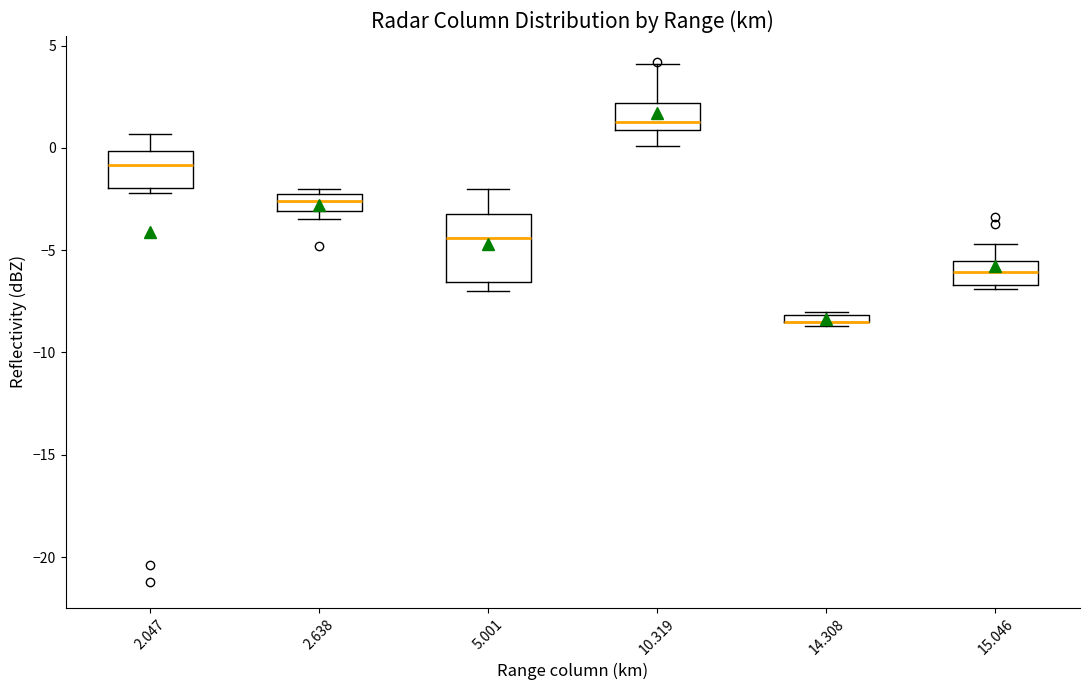

Where does the upper whisker of the box at x = 5.001 end on the y-axis? The values are not printed on the chart, so give them approximately, as read against the axis.

-2.0